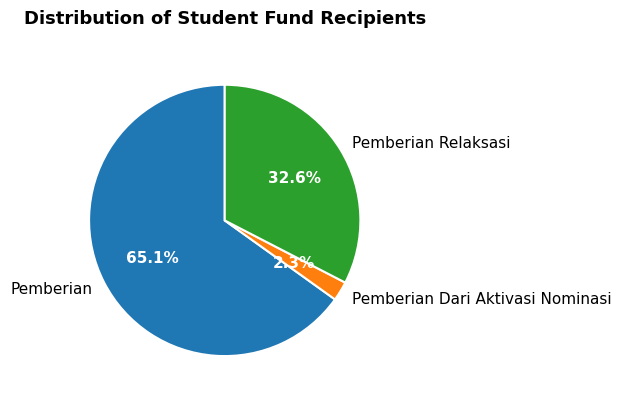

Is there a majority slice in this chart?

Yes